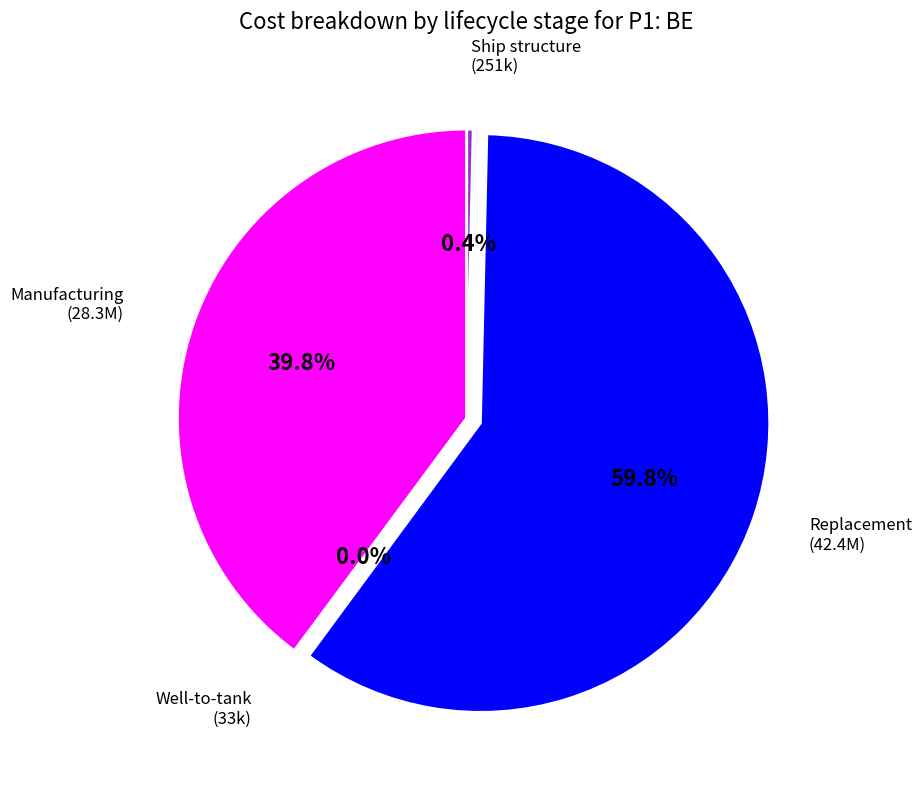

Is there any slice that represents more than half of the pie?

Yes